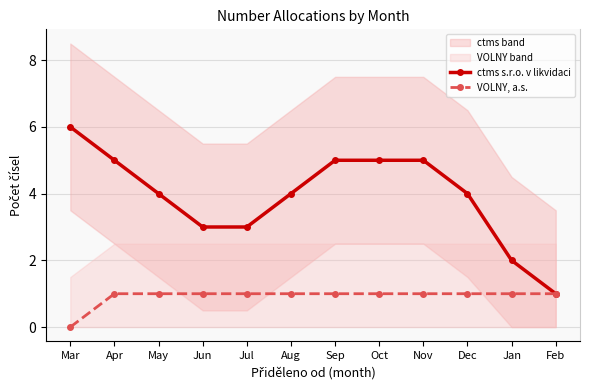

True or false: VOLNY, a.s. and ctms s.r.o. v likvidaci cross at least once.

False